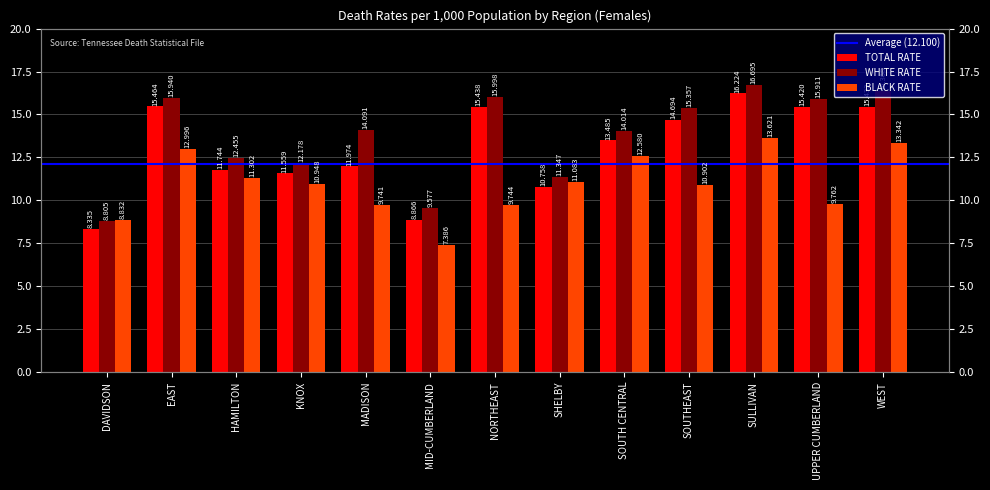

What is the approximate value of WHITE RATE at MADISON?

14.1